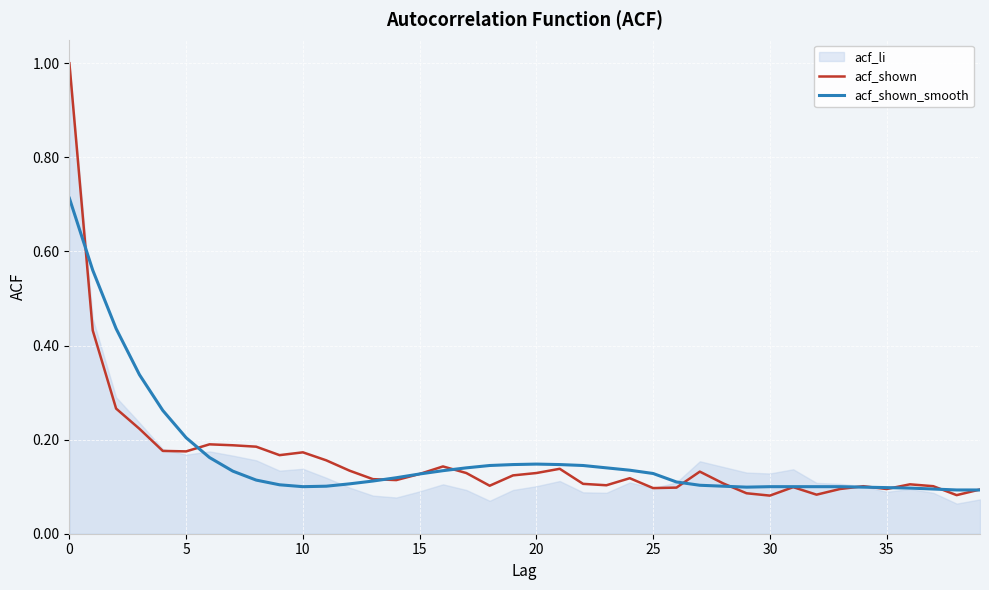

How many lines are shown in the chart?

2